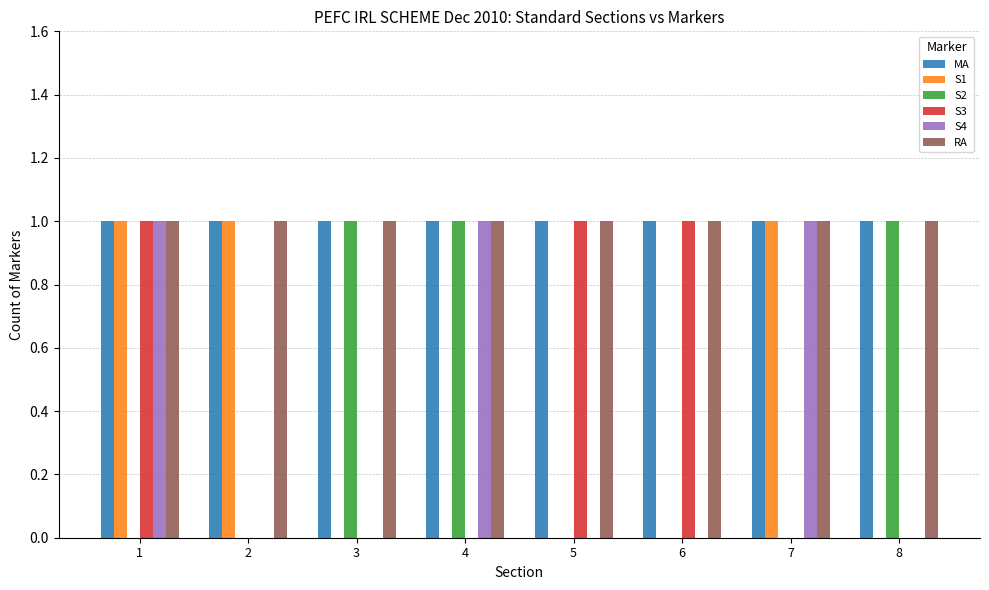

True or false: S2 has a value of 0 at 7.

True